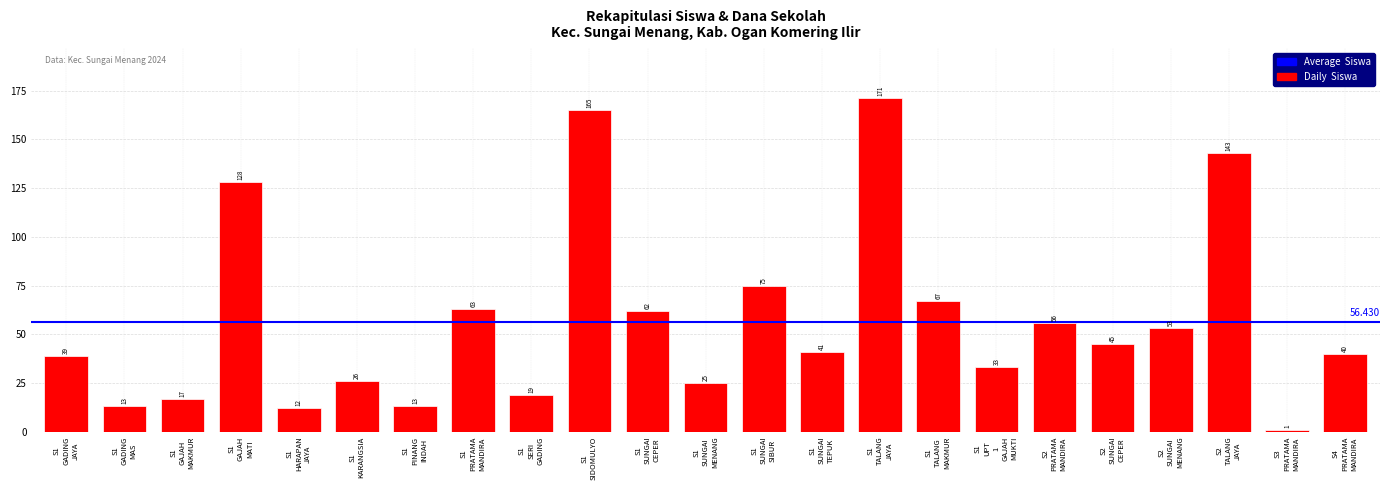

What is the difference between the maximum and minimum values?

170